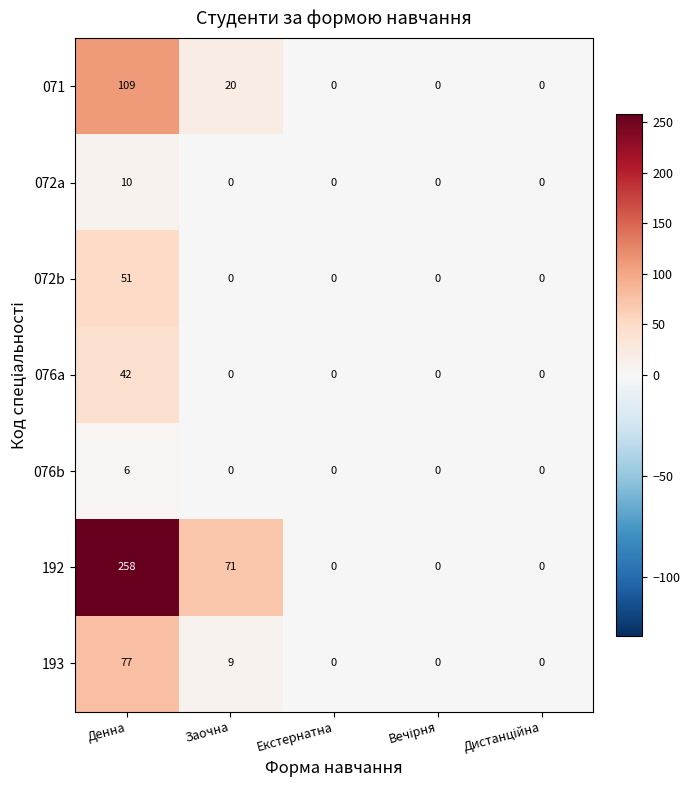

Count the number of data series in this chart.

7